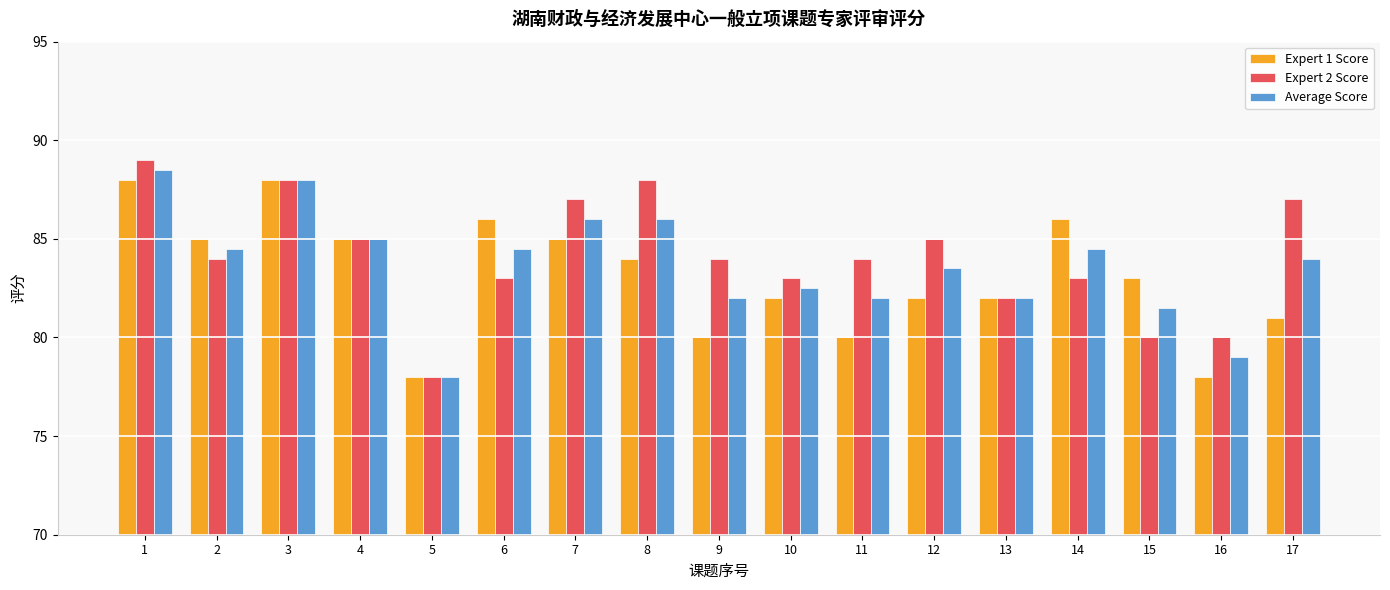

The Average Score series shows 141.0 at 6. True or false?

False